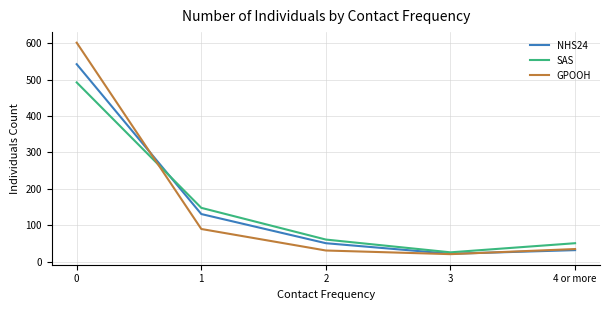

Rank the series by their maximum value, from highest to lowest.

GPOOH, NHS24, SAS